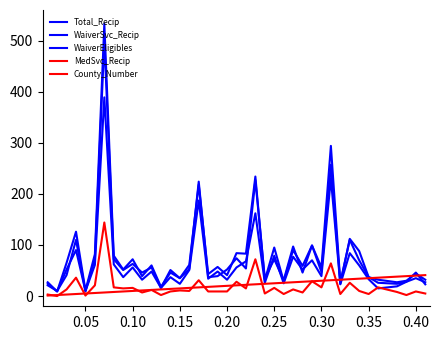

What is the average value of the WaiverEligibles series?

75